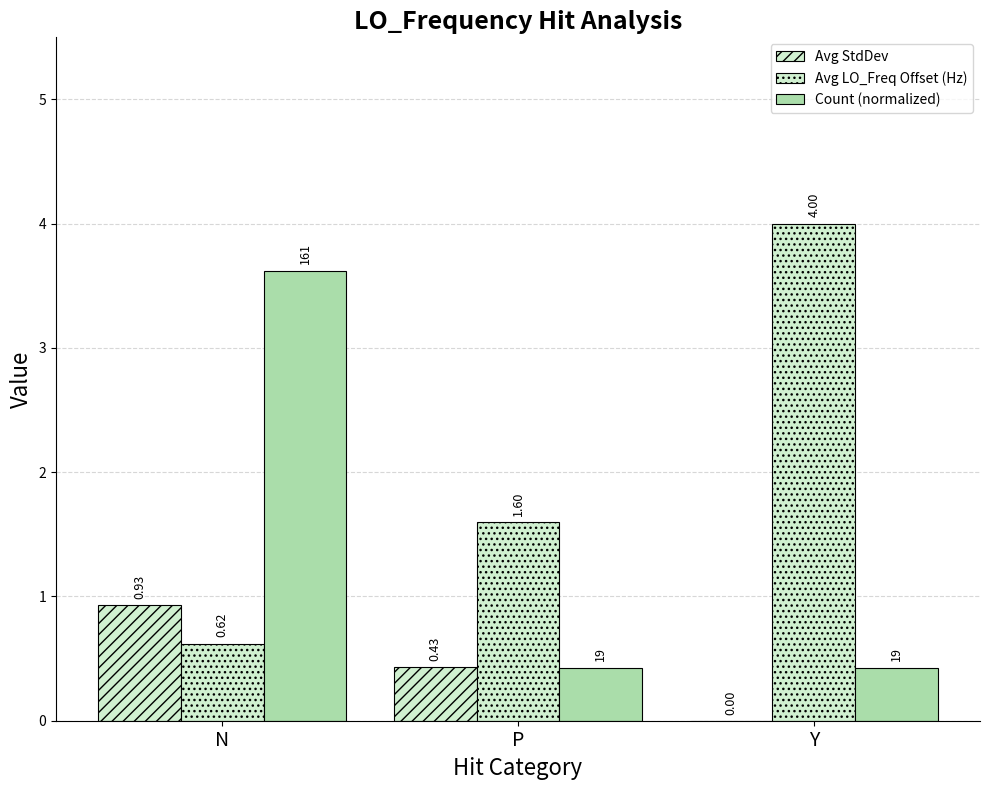

Rank the categories by Count (normalized) value from highest to lowest.

N, P, Y